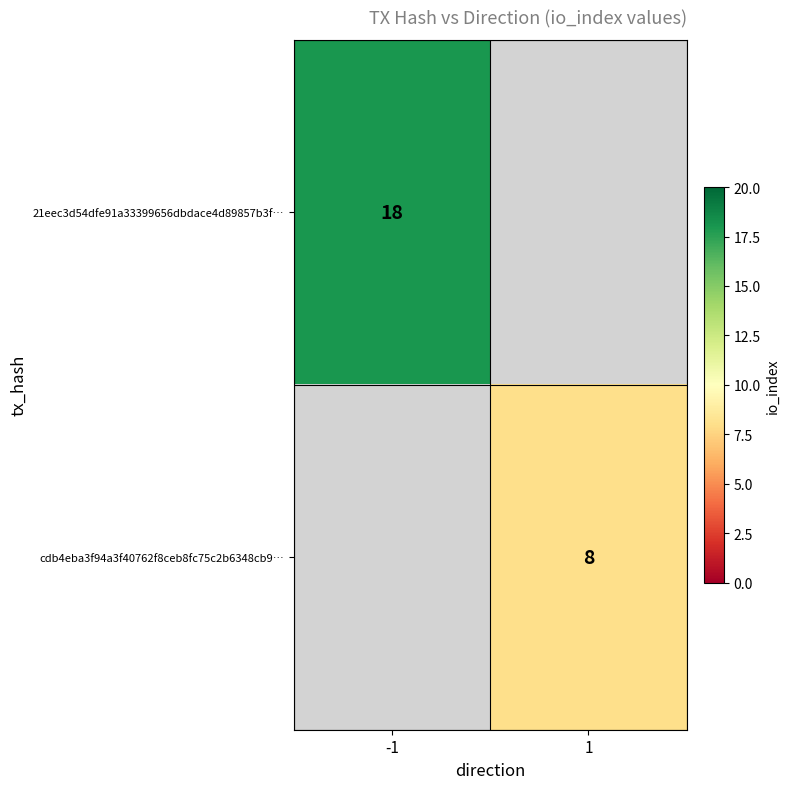

The value of cdb4eba3f94a3f40762f8ceb8fc75c2b6348cb9… at 1 is 2. True or false?

False